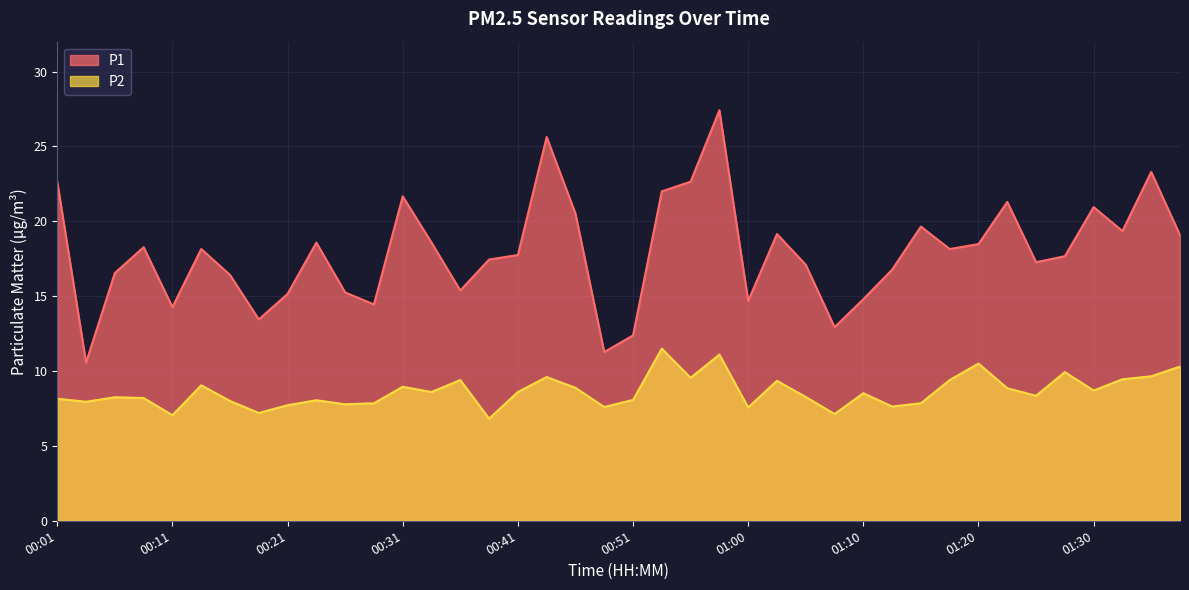

True or false: P2 and P1 cross at least once.

False